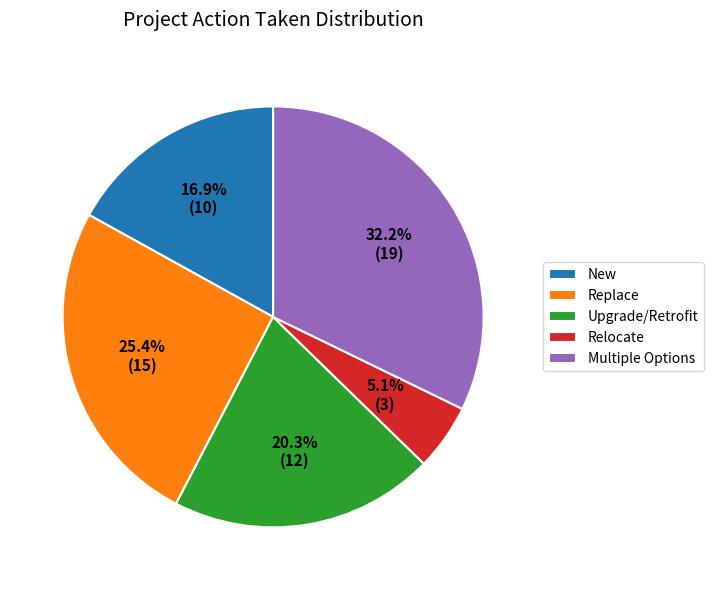

Between Multiple Options and Relocate, which is larger?

Multiple Options